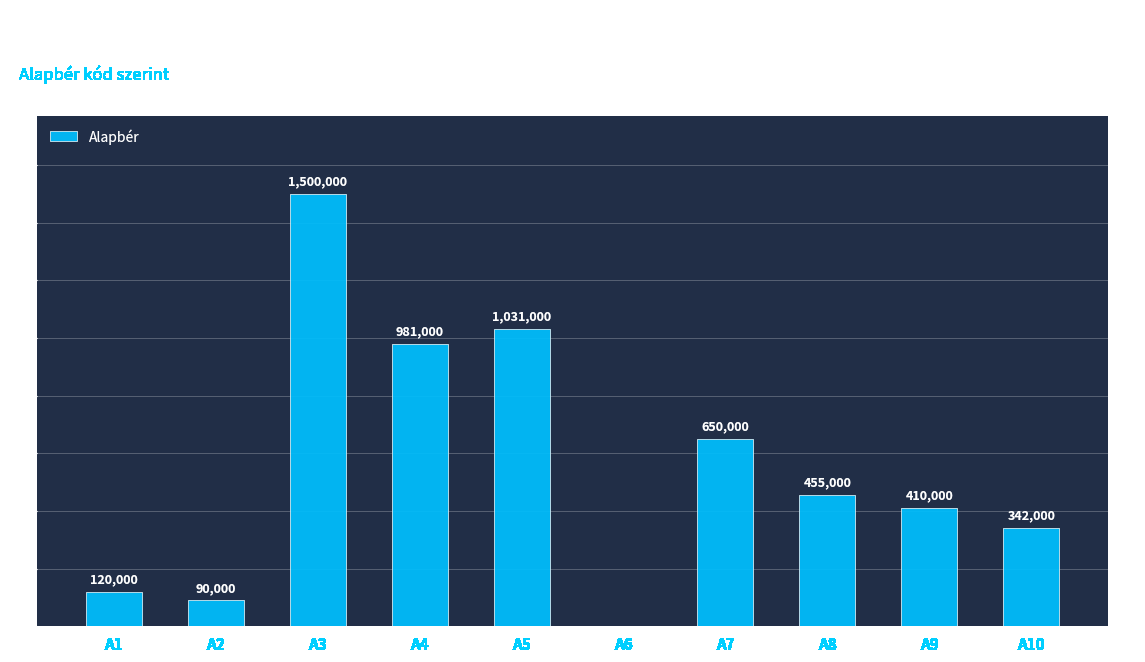

What is the change in value from A4 to A7?

-331000